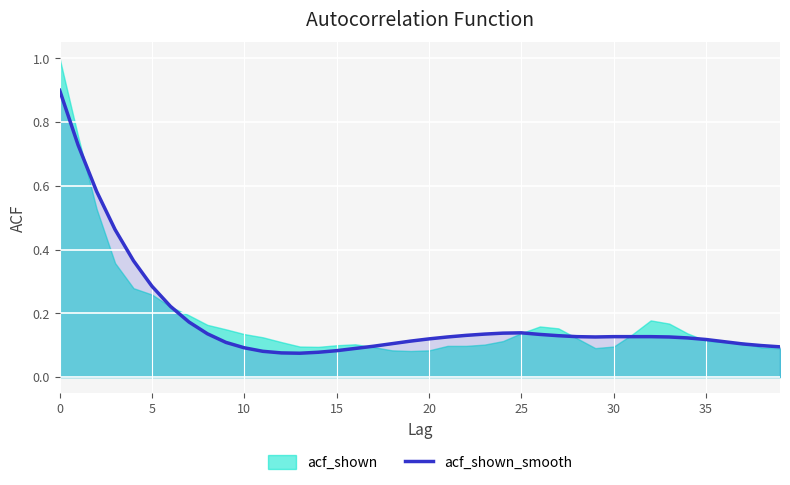

What is the highest value of the acf_shown_smooth series?

0.9